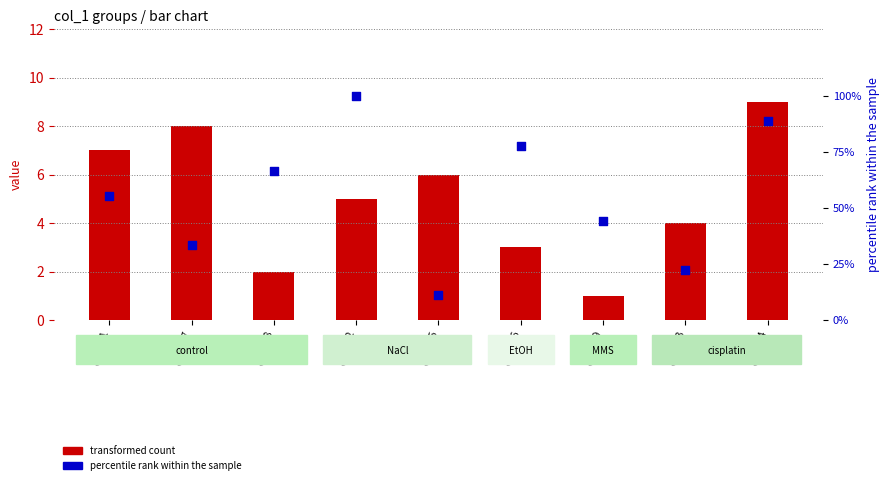

At how many categories does at least one series exceed 58?

4